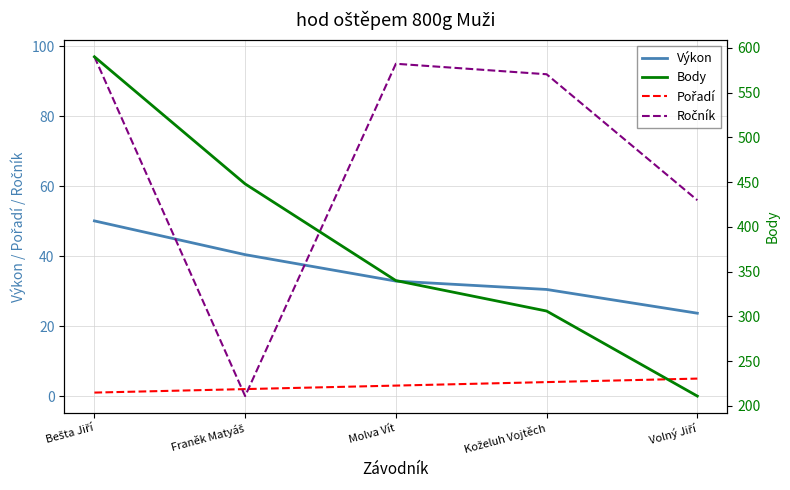

What are all the series names shown in the legend?

Výkon, Pořadí, Ročník, Body